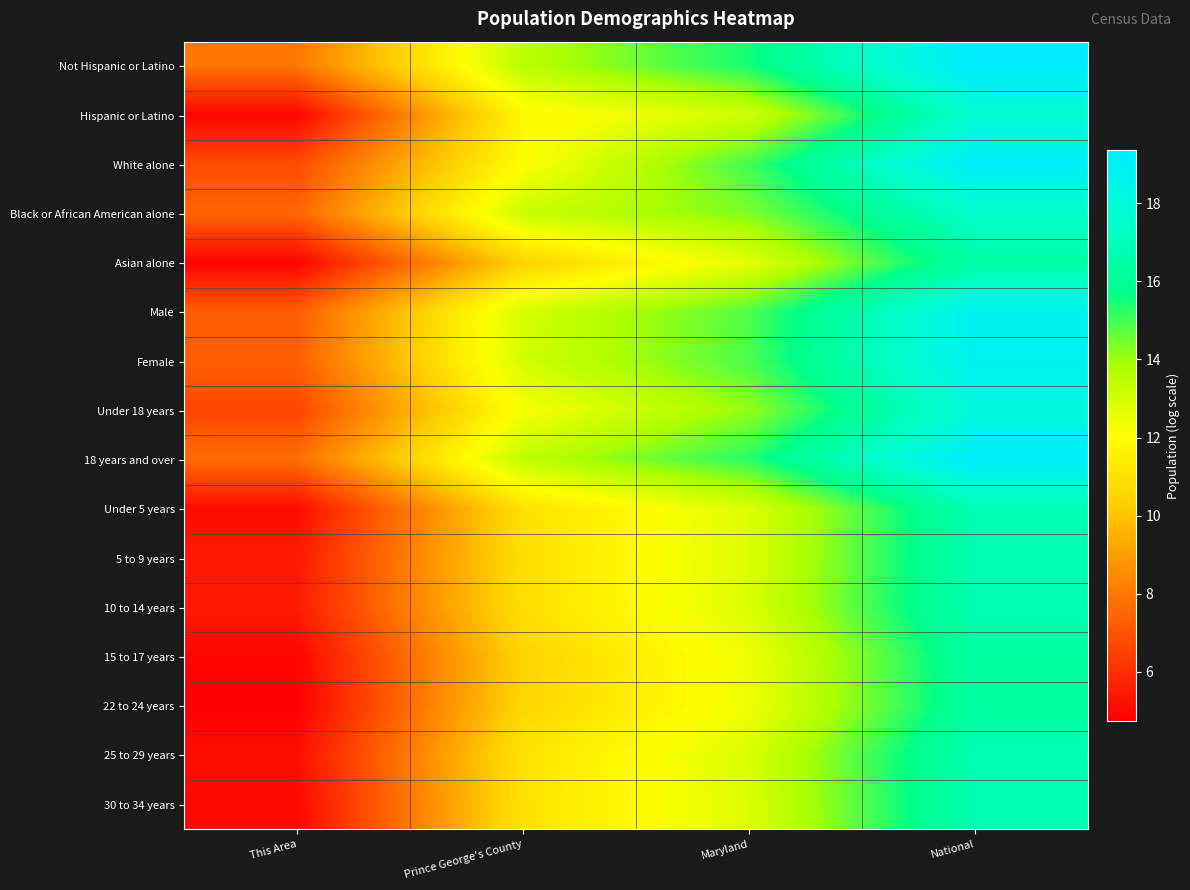

What is the total value across all series at This Area?

96.5